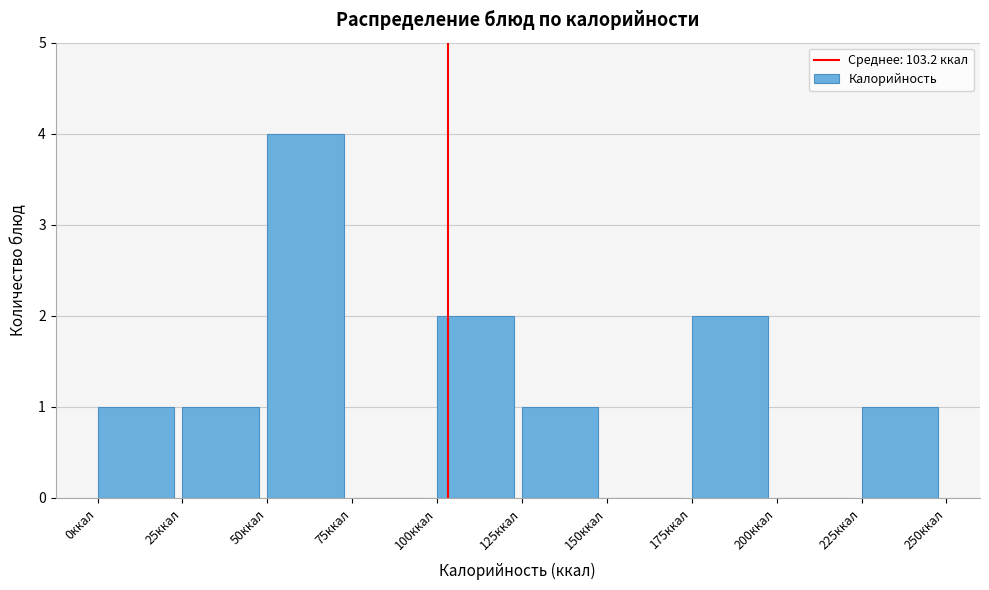

How tall is the bar that spans 125 to 150 on the x-axis? The values are not printed on the chart, so give them approximately, as read against the axis.

1